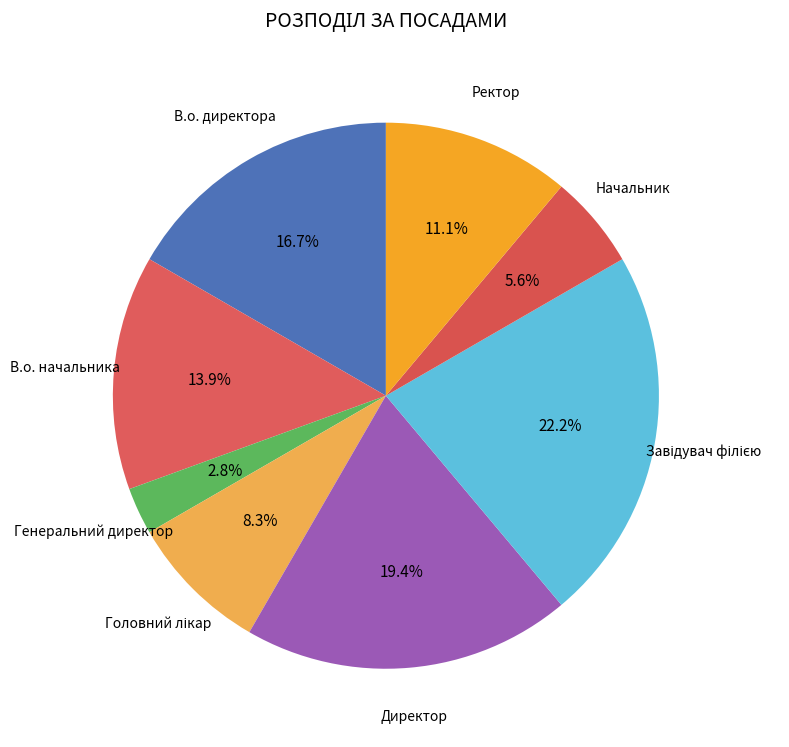

Is the sum of В.о. директора and Генеральний директор greater than half?

No